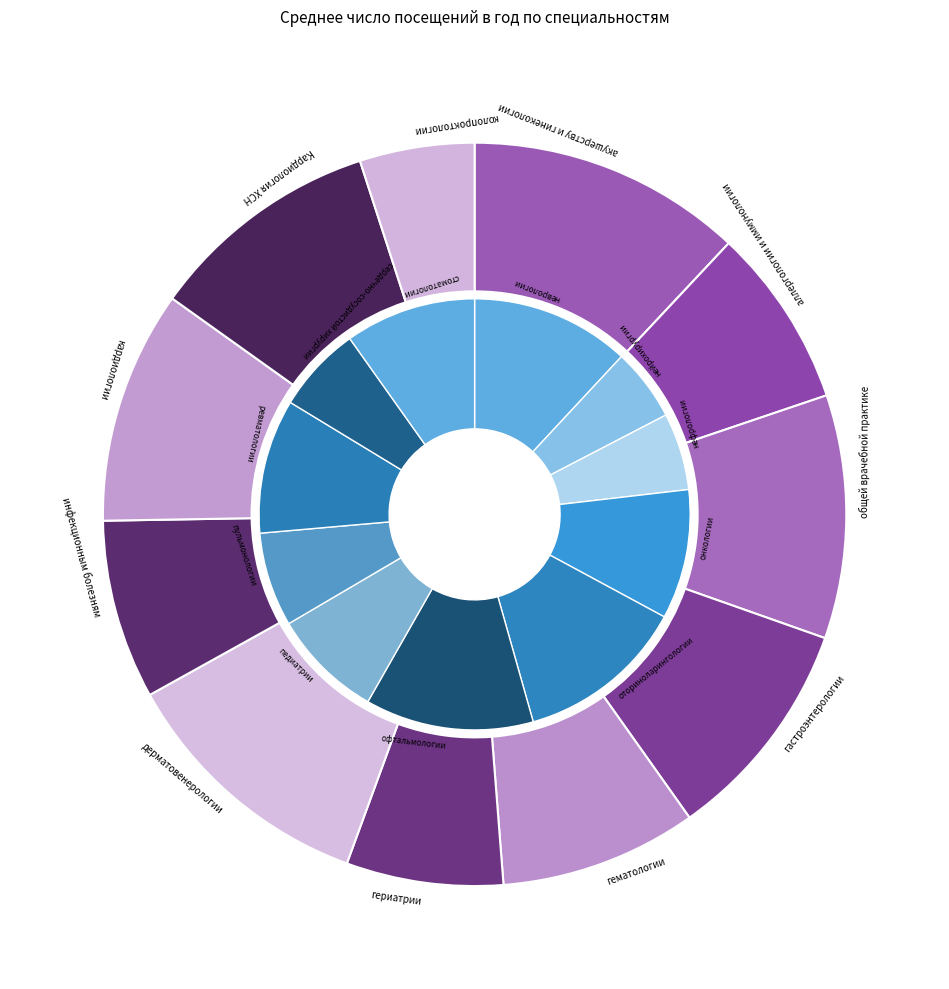

To the nearest percent, what is the difference between the акушерству и гинекологии and неврологии slice percentages?

1%